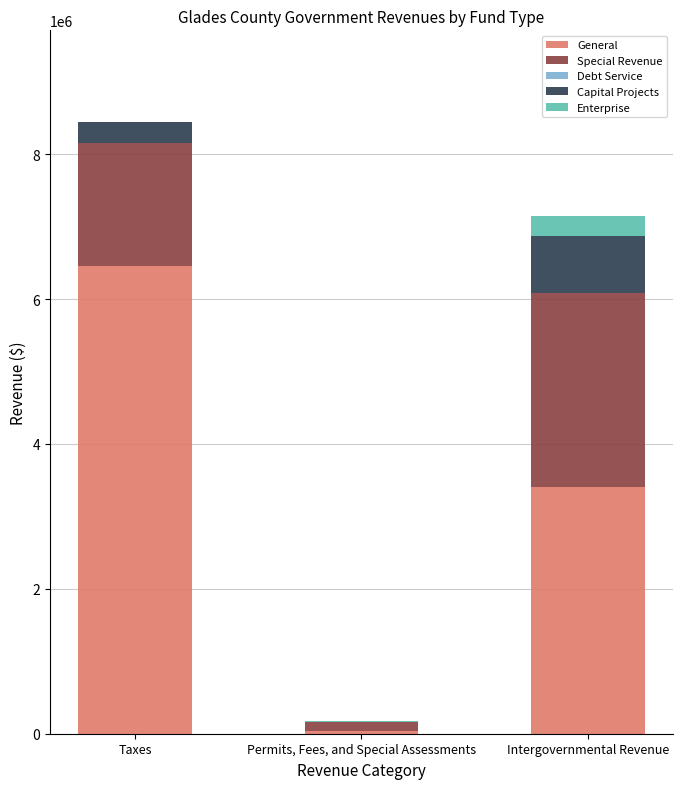

The value of General at Intergovernmental Revenue is 1074227. True or false?

False